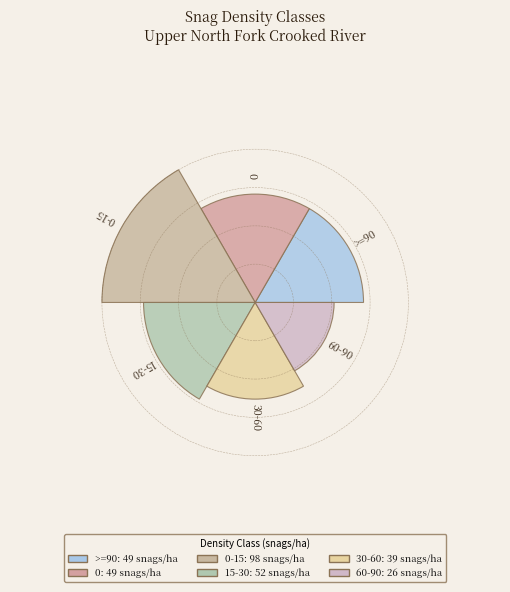

Which slice is the smallest?

60-90